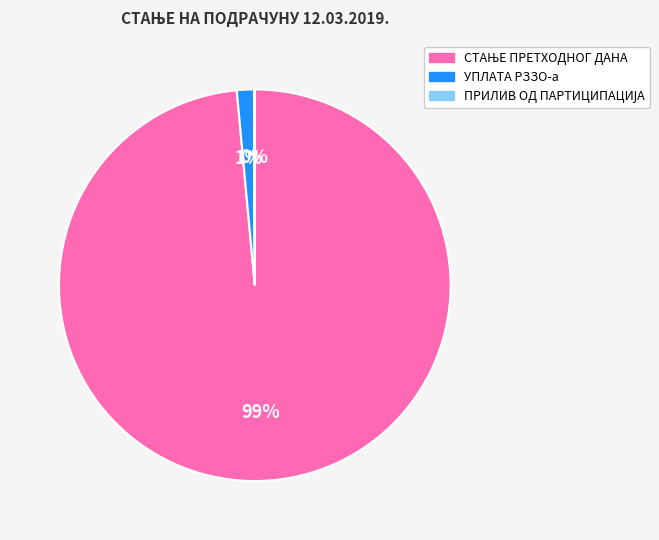

Does УПЛАТА РЗЗО-а represent more than half of the total?

No